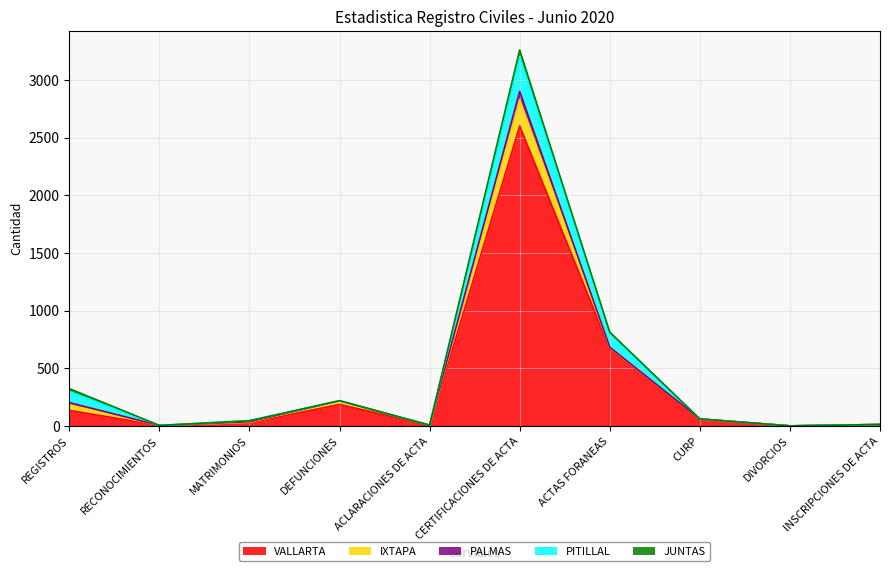

At how many categories does at least one series exceed 2034?

1